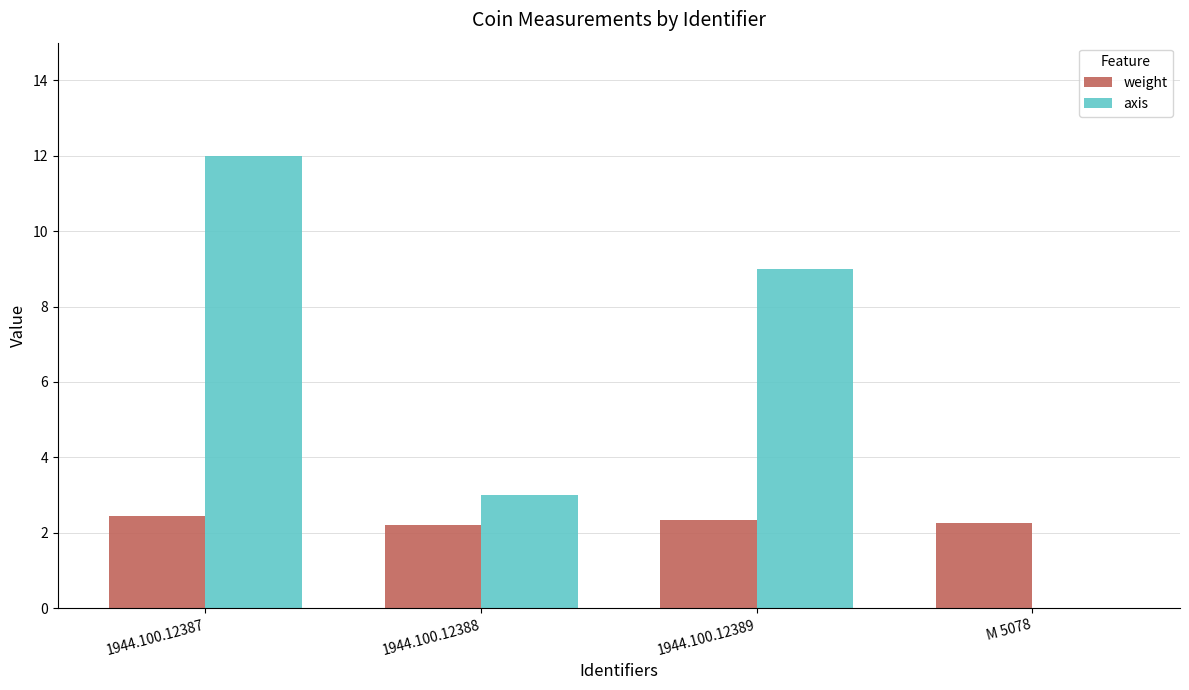

Which series changed the most between 1944.100.12388 and M 5078?

axis